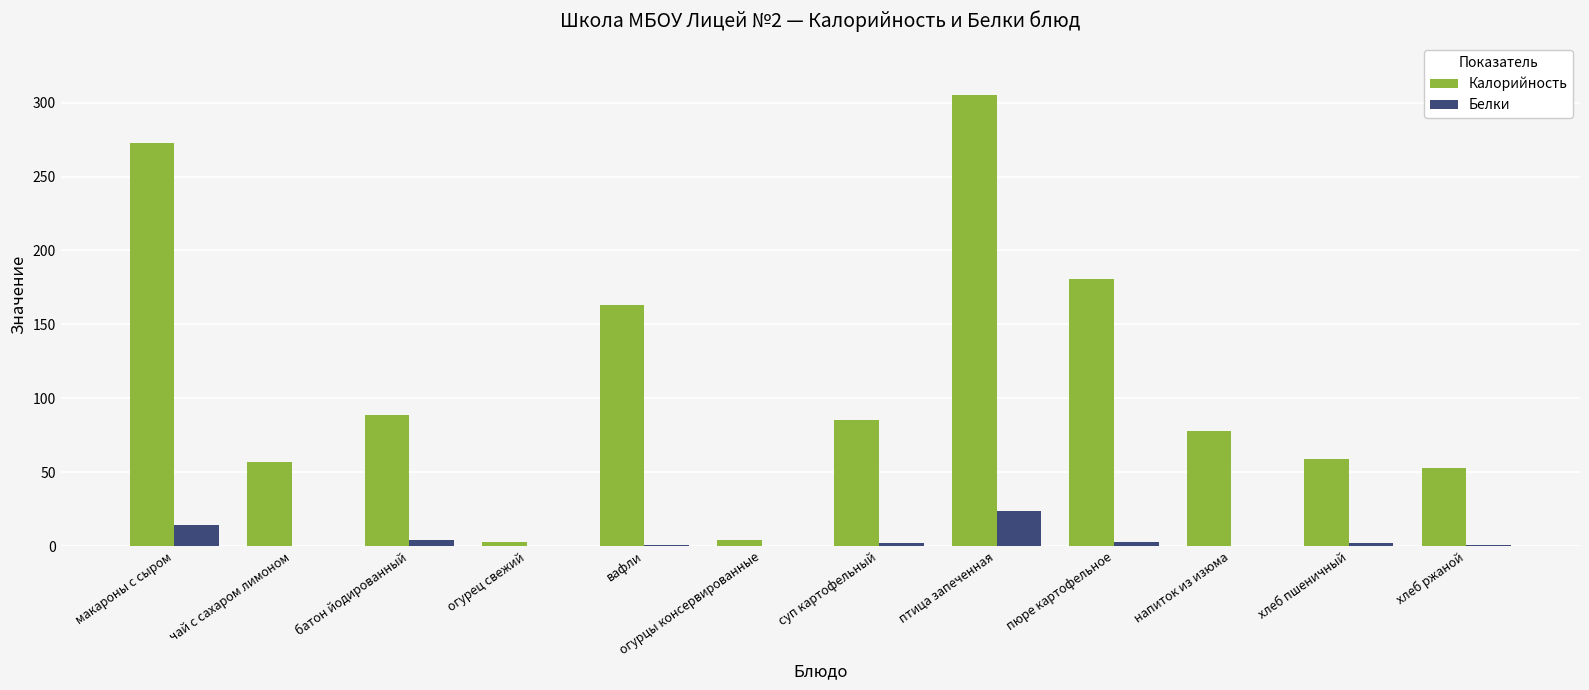

How many groups of bars are there?

12